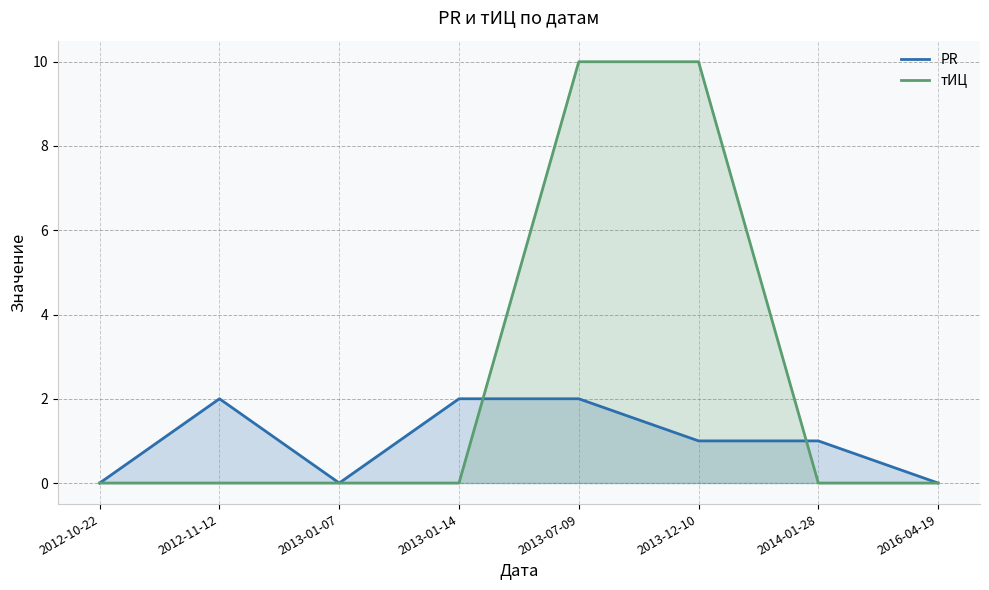

True or false: тИЦ has a value of -7 at 2013-01-14.

False